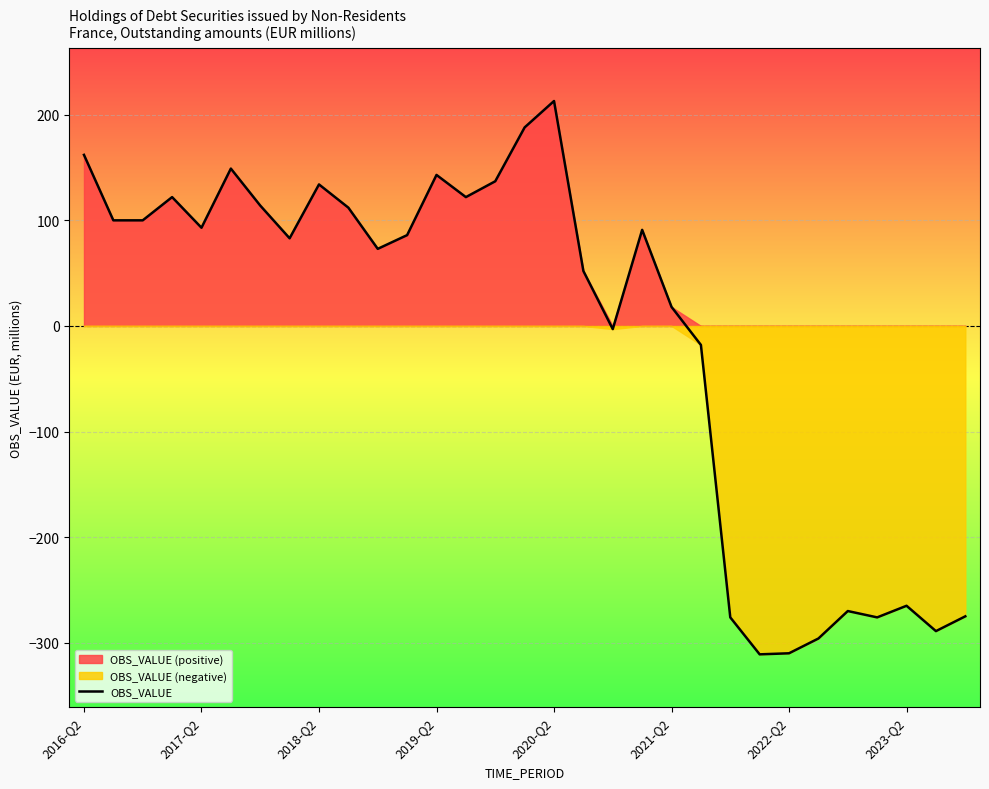

How many positive values are there?

20